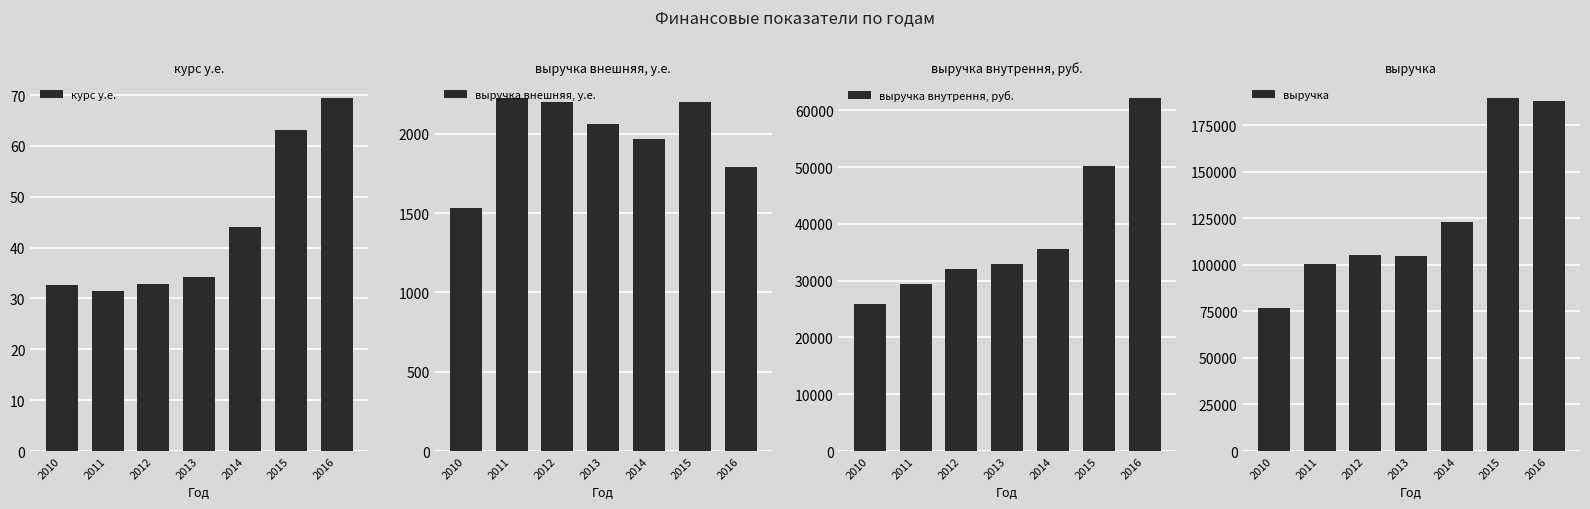

Reading left to right, list all the values displayed in this chart.

курс у.е.: 2010=32.6	2011=31.5	2012=32.8	2013=34.3	2014=44.1	2015=63.1	2016=69.5
выручка внешняя, у.е.: 2010=1533.1	2011=2228.7	2012=2199.9	2013=2065.8	2014=1968.2	2015=2200.3	2016=1793.9
выручка внутрення, руб.: 2010=25838.0	2011=29446.0	2012=32118.0	2013=33019.0	2014=35616.0	2015=50147.0	2016=62243.0
выручка: 2010=76951.1	2011=100518.1	2012=105302.7	2013=104565.9	2014=123123.6	2015=189731.9	2016=187742.0